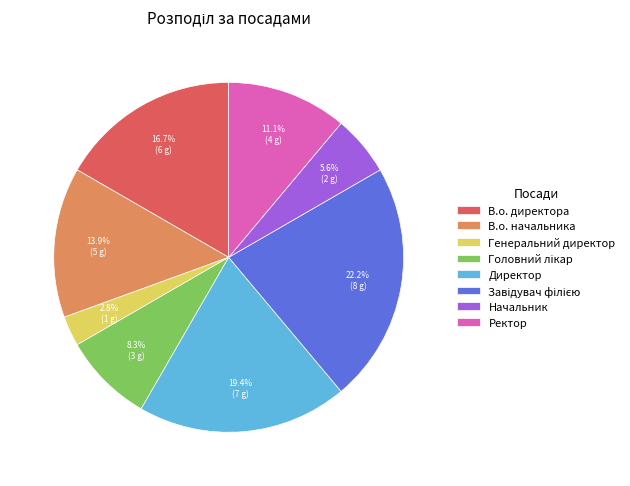

Is there any slice that represents more than half of the pie?

No